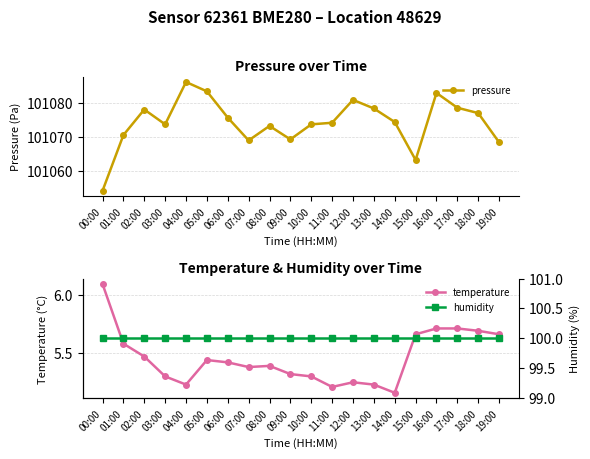

True or false: humidity and pressure cross at least once.

False